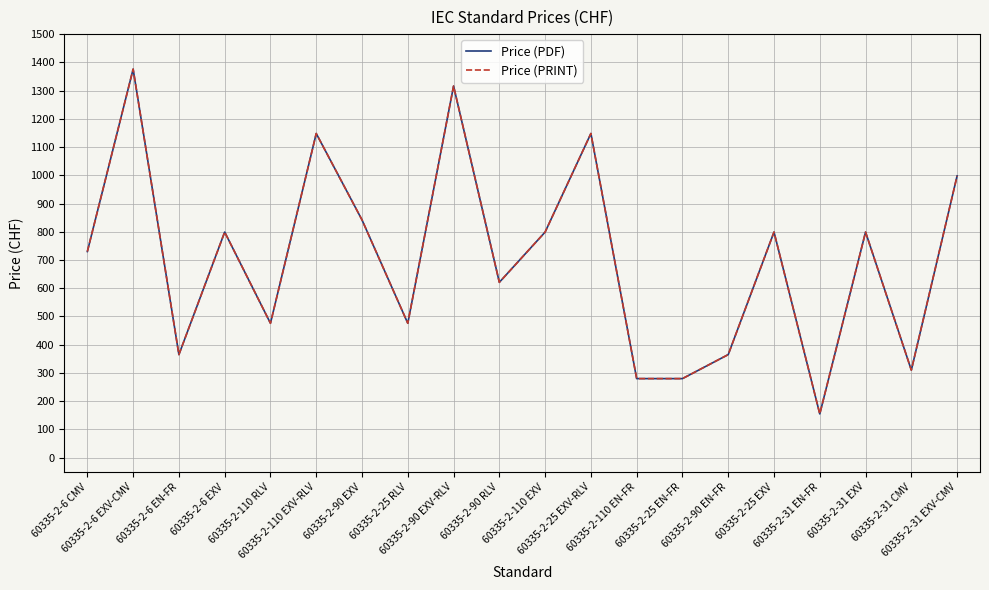

At which label is Price (PRINT) closest to 765?

60335-2-6 EXV